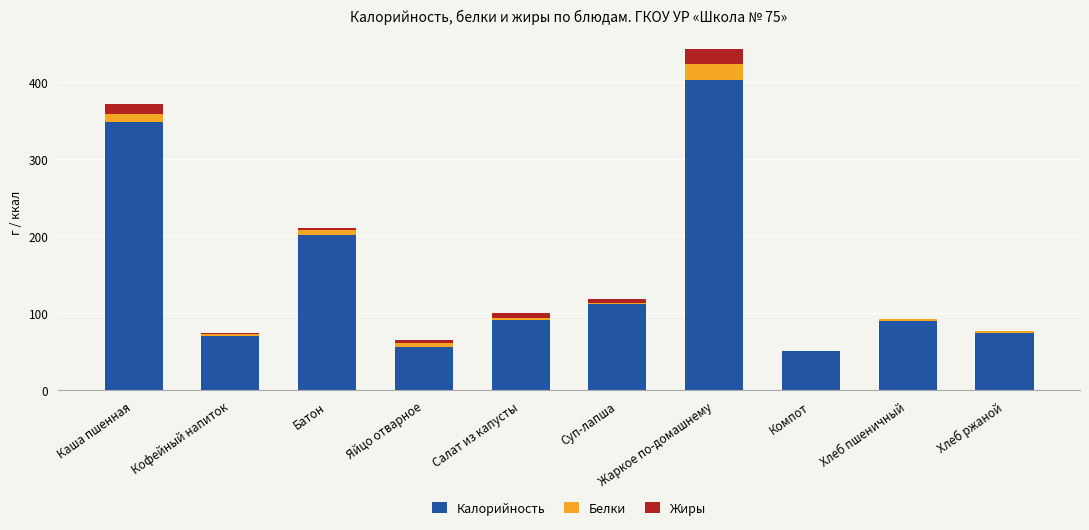

The Калорийность series shows 57 at Яйцо отварное. True or false?

True